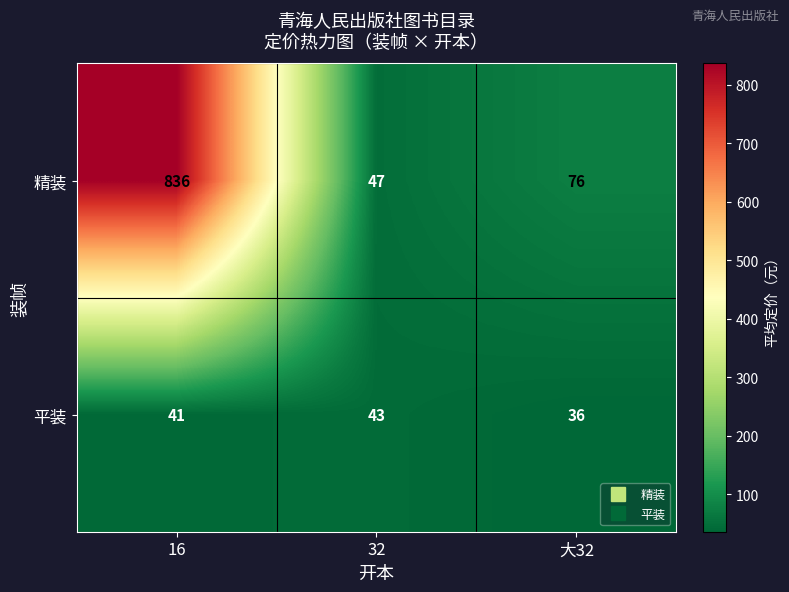

List the series in order of their peak value, lowest first.

平装, 精装